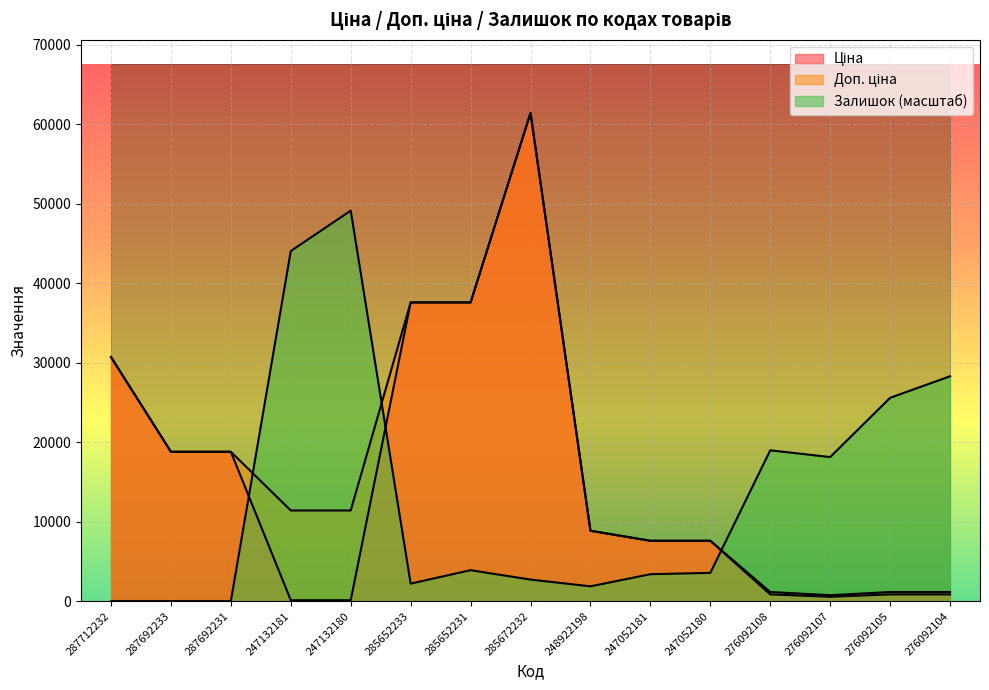

Which has a higher value, 276092107 or 248922198?

248922198